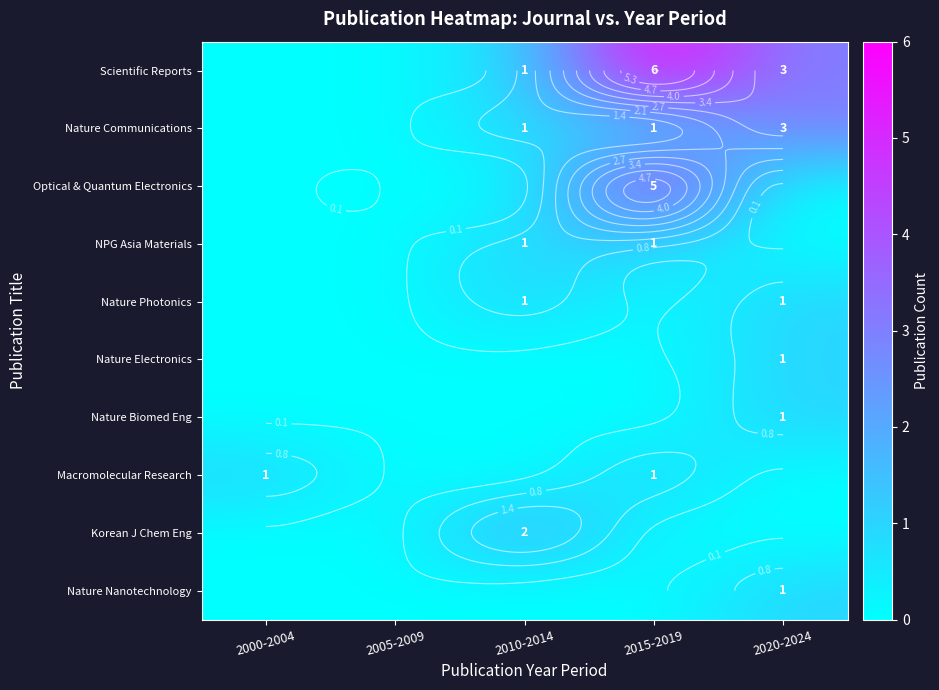

At which category is the sum across all series the highest?

2015-2019